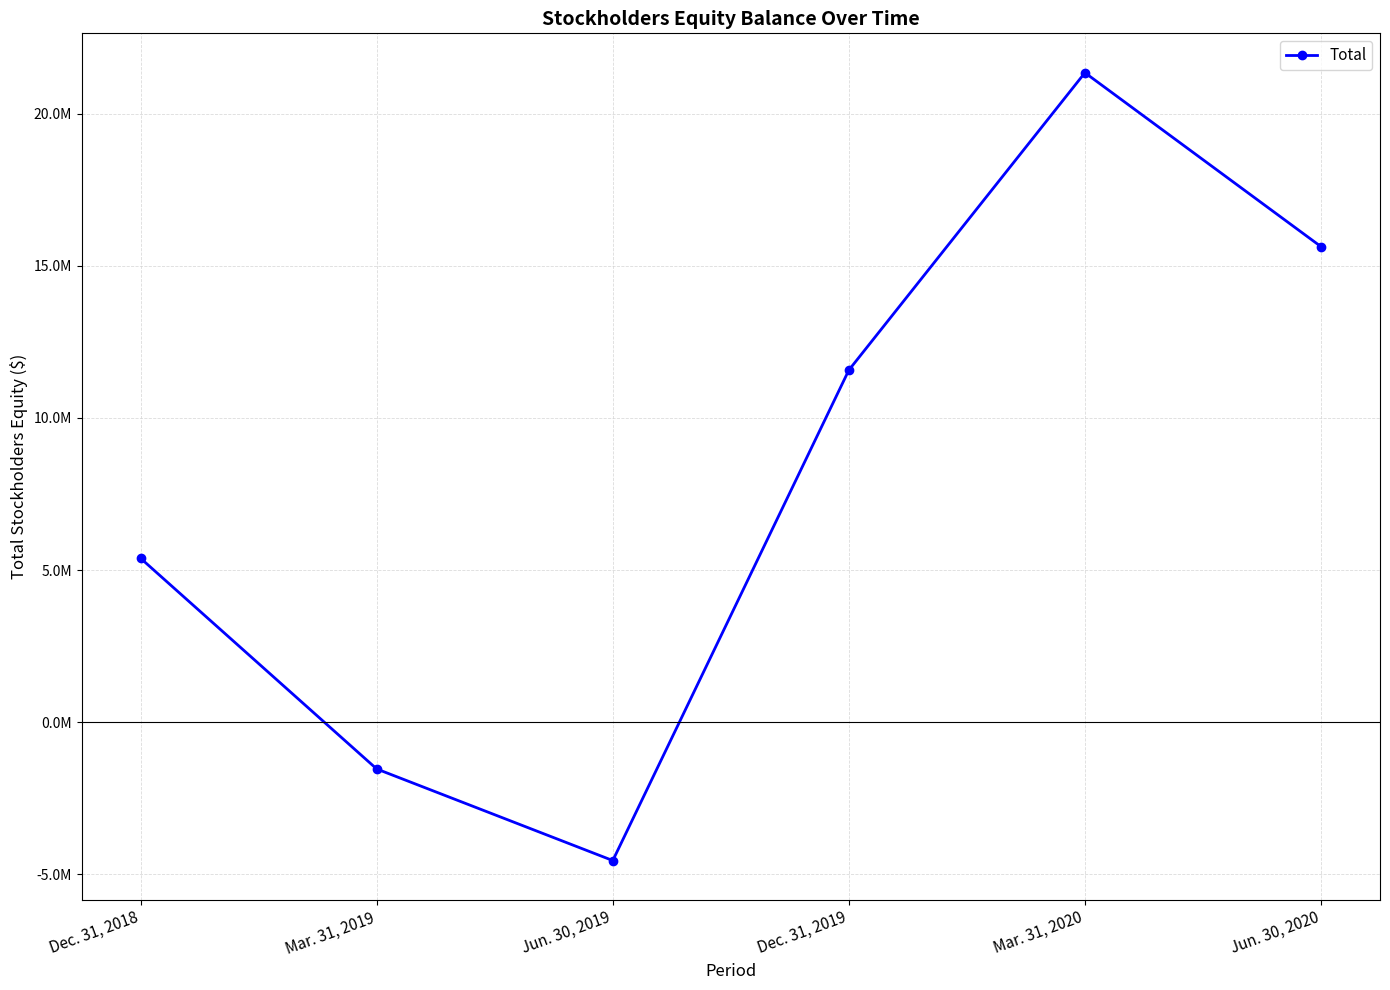

Does the chart have visible grid lines?

Yes